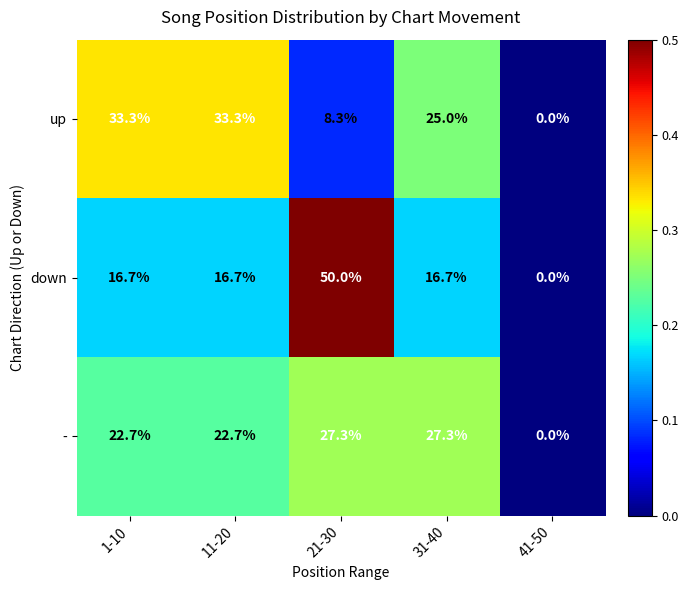

What is the sum of the up values at 41-50 and 21-30?

8.3